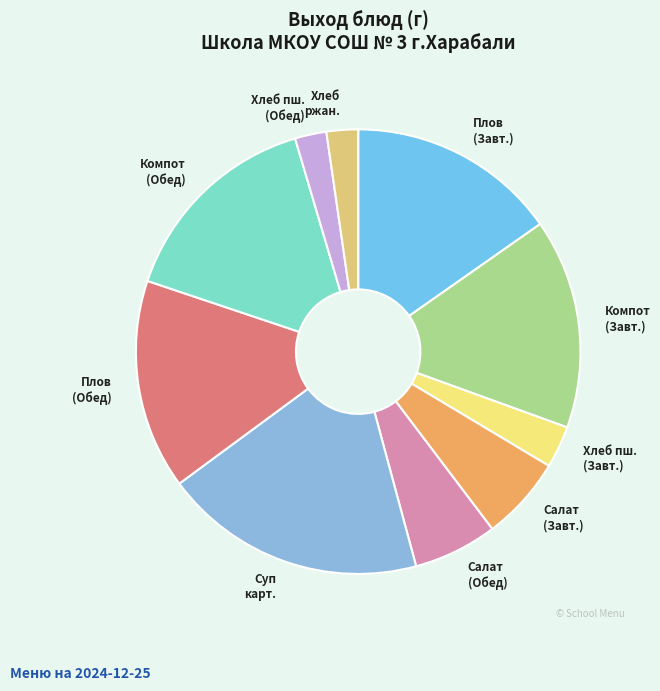

How many segments does this pie chart have?

10